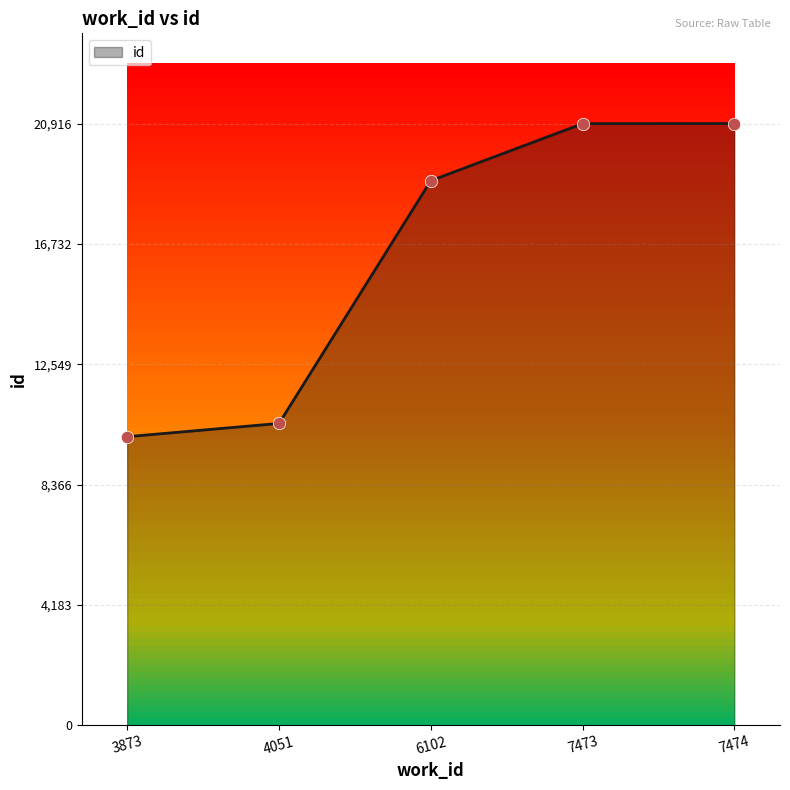

Which has a higher value, 3873 or 7474?

7474